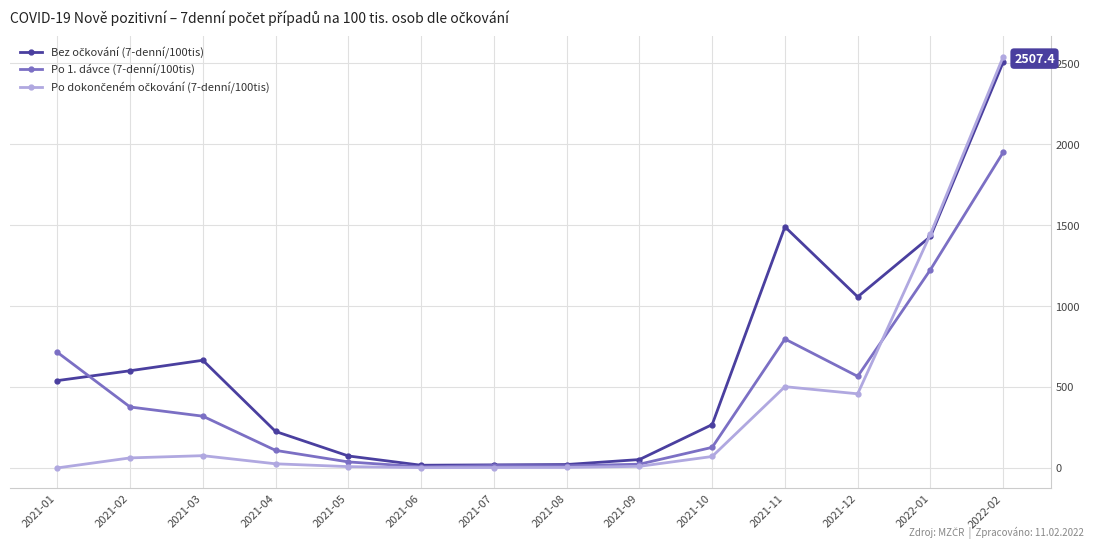

What is the label of the 12th point from the right?

2021-03